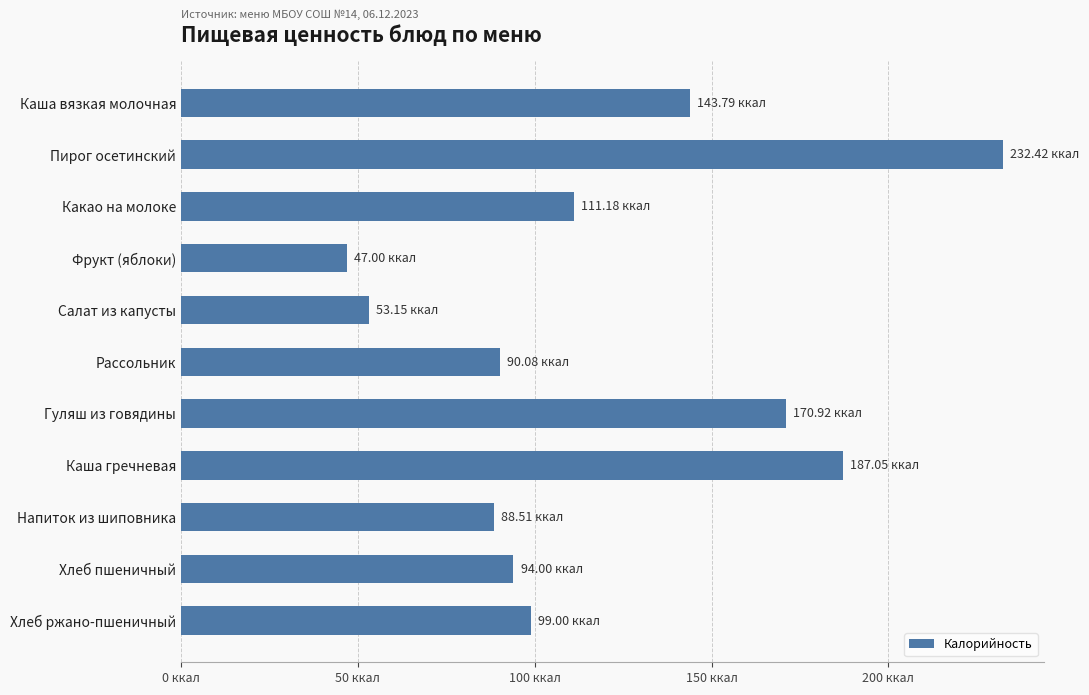

Does the chart contain any negative values?

No